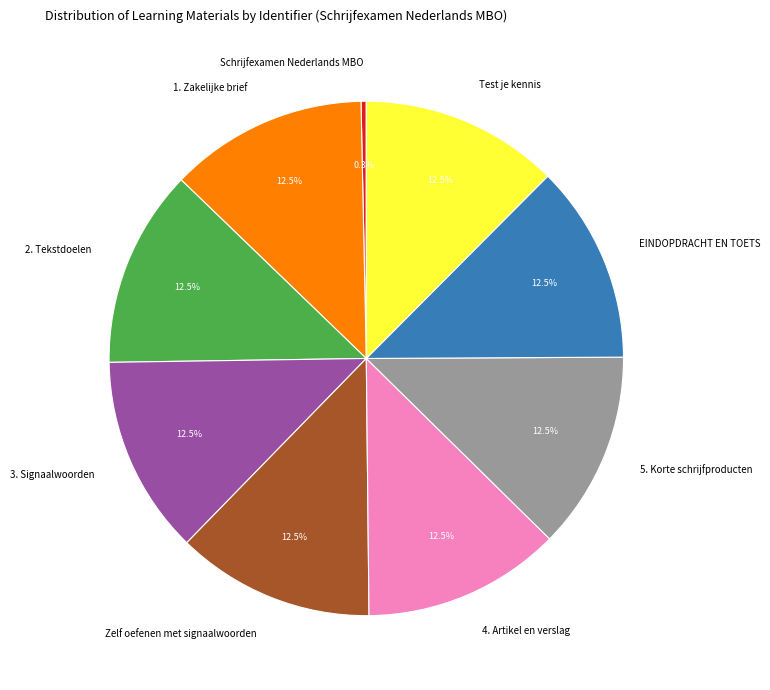

Combined, do Zelf oefenen met signaalwoorden and EINDOPDRACHT EN TOETS account for over 50%?

No